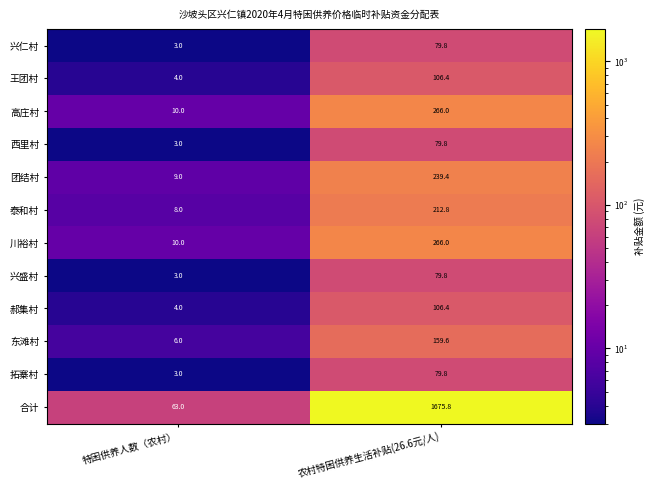

Which series changed the most between 特困供养人数（农村） and 农村特困供养生活补贴(26.6元/人)?

合计